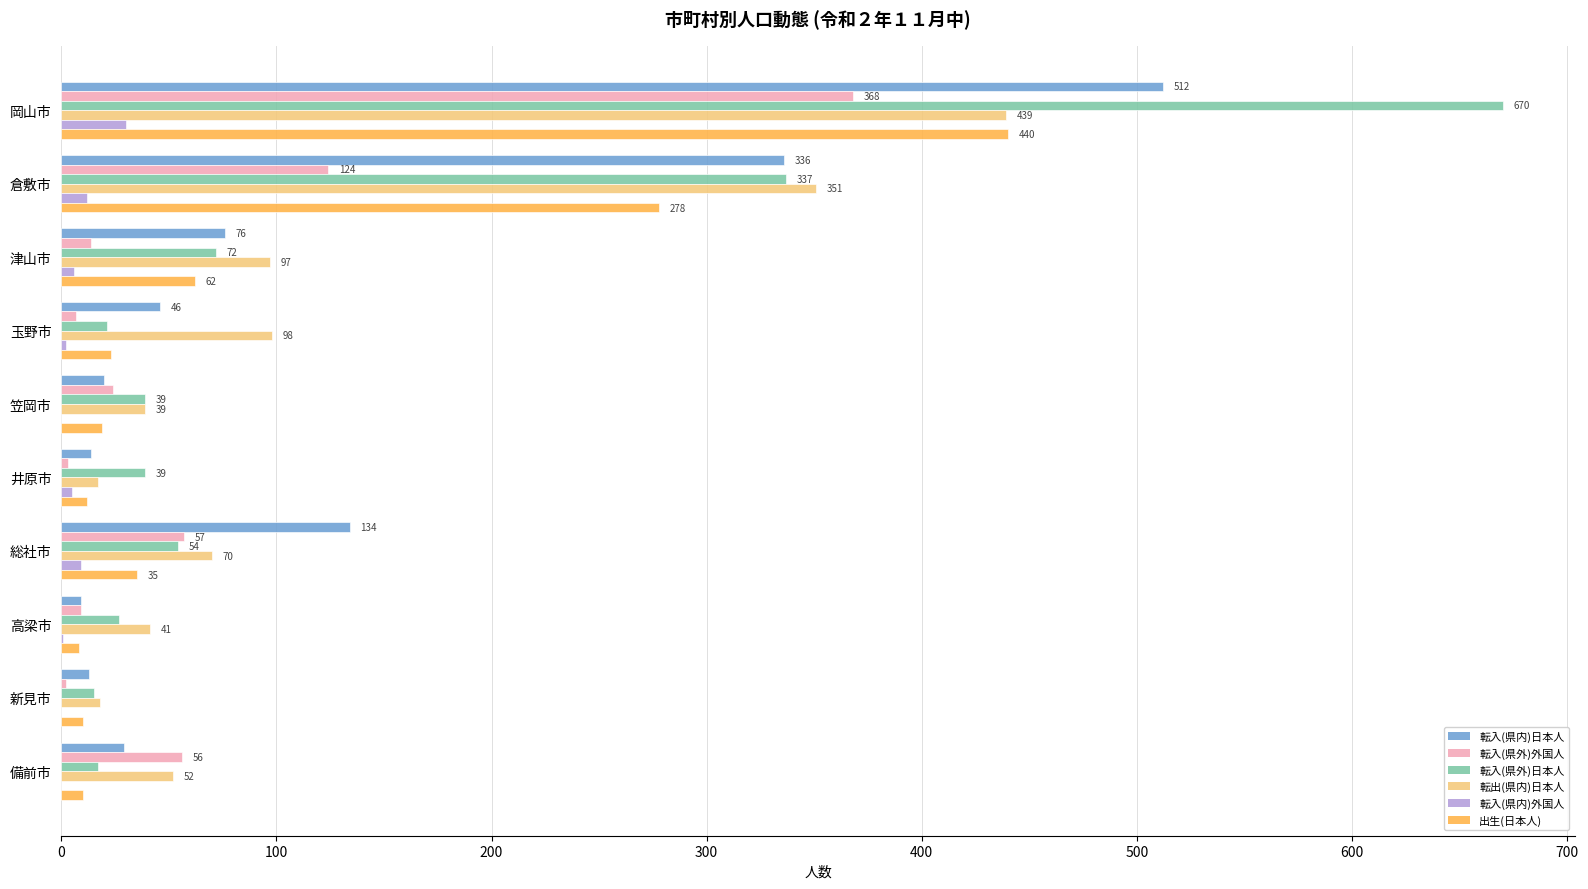

What is the sum of all 出生(日本人) values?

897